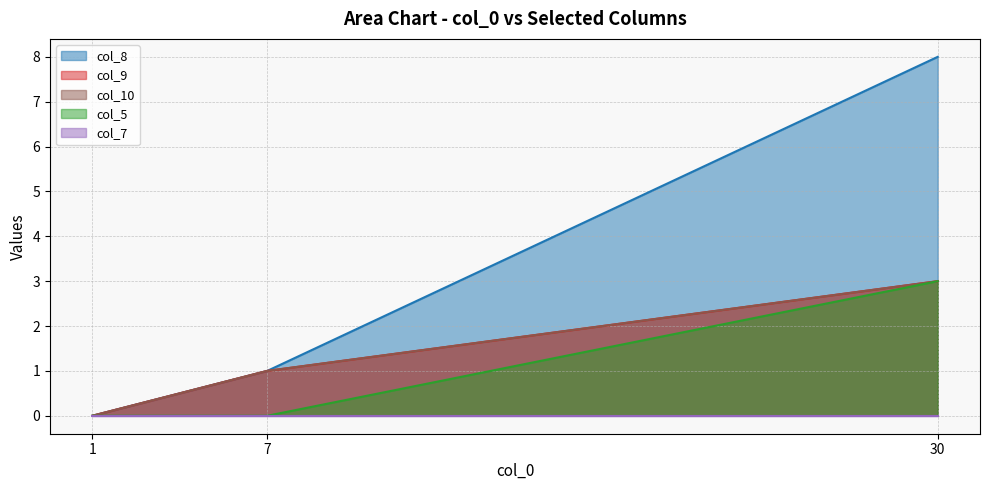

Which has a higher value, 7 or 1?

7